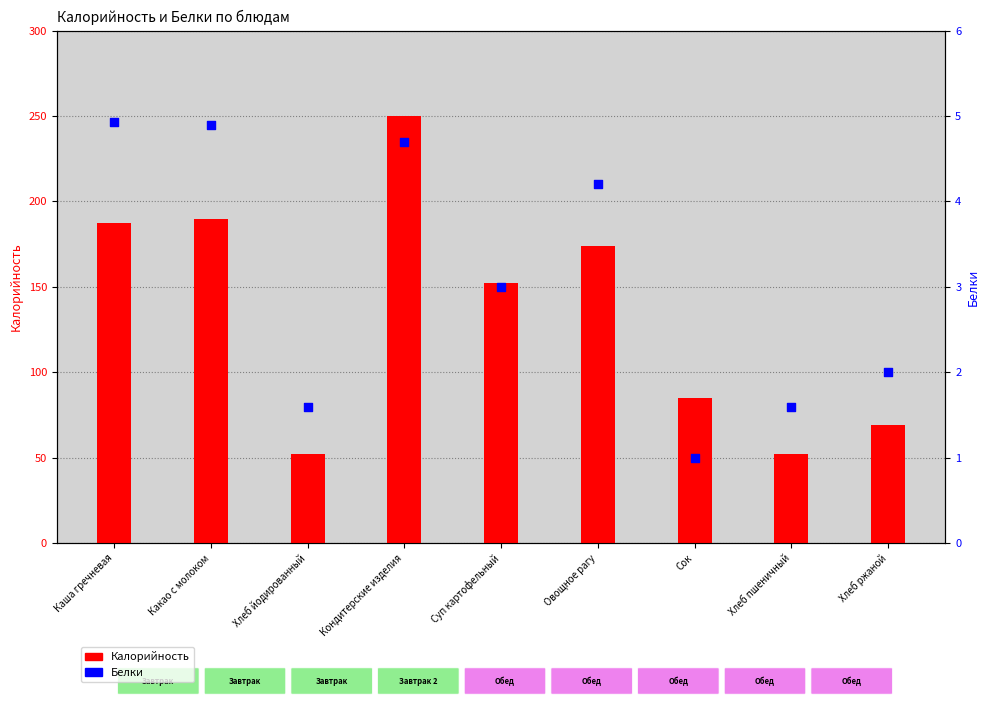

Which series has the largest Y range (max minus min)?

Калорийность